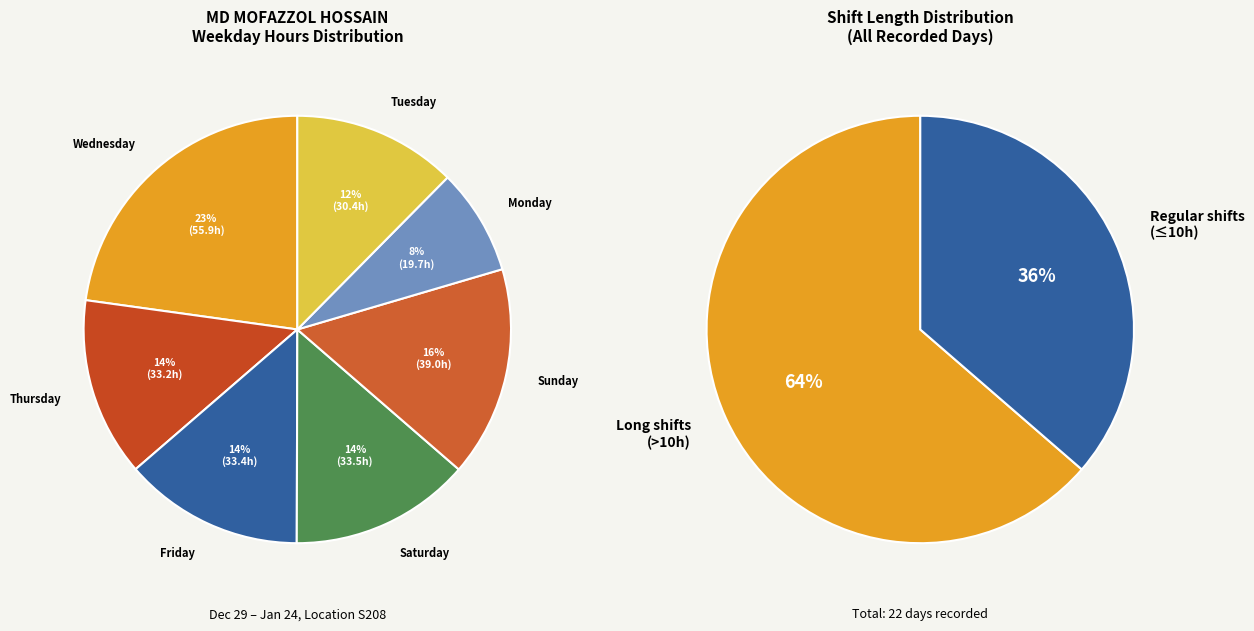

Does 15-Sat account for over 50% of the chart?

No